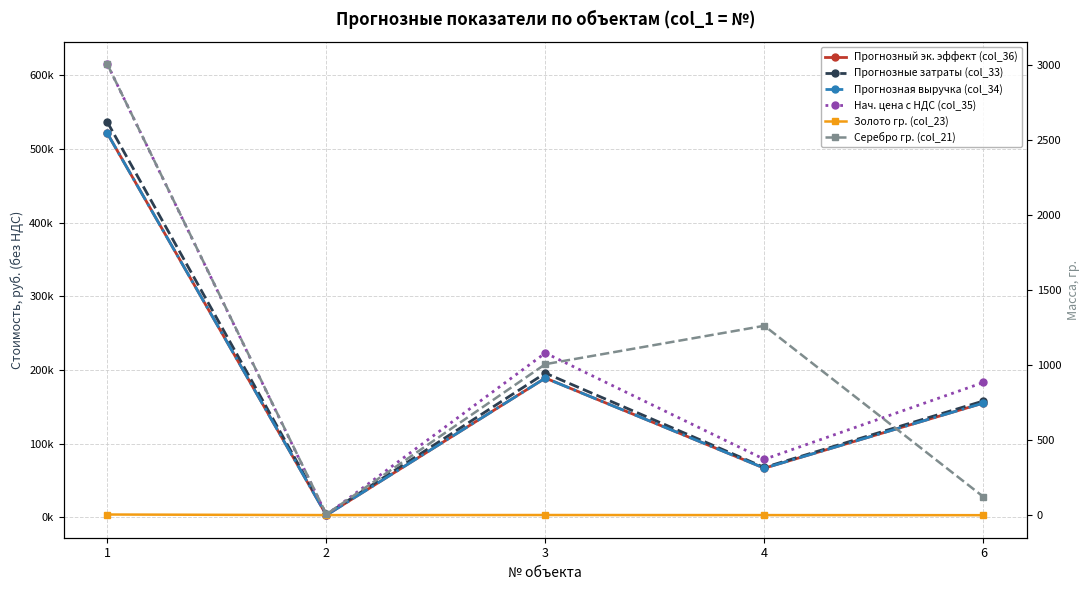

Between 3 and 4, which series saw the biggest shift?

Нач. цена с НДС (col_35)